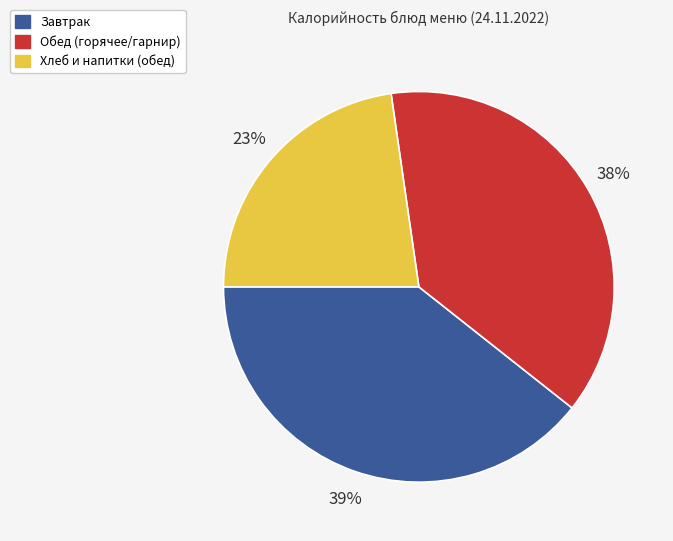

How many slices are in this pie chart?

3